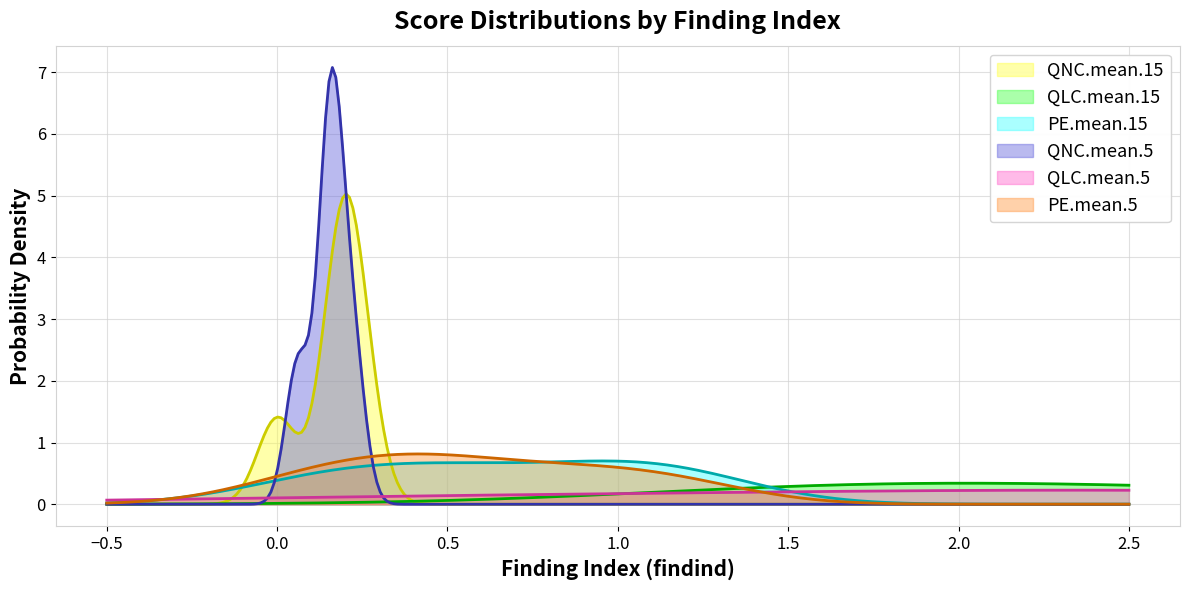

What is the greatest value displayed?

7.1